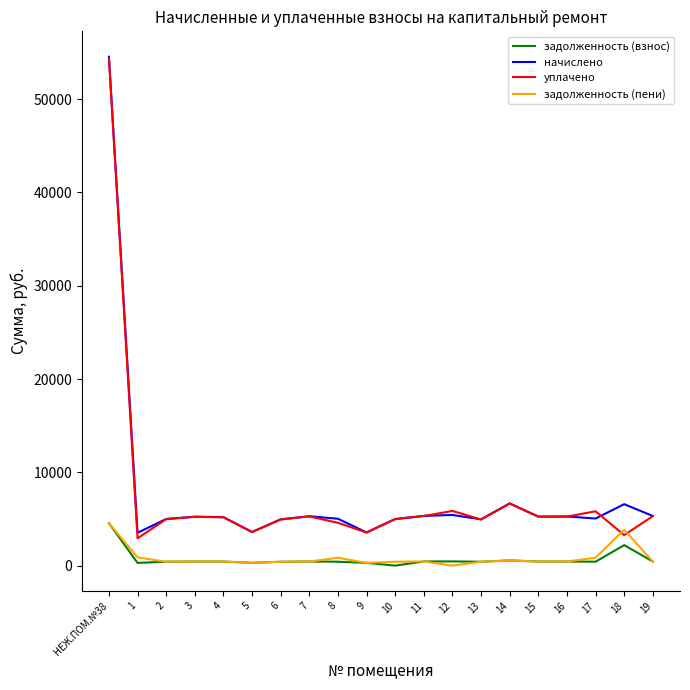

At which category is the sum across all series the highest?

НЕЖ.ПОМ.№38